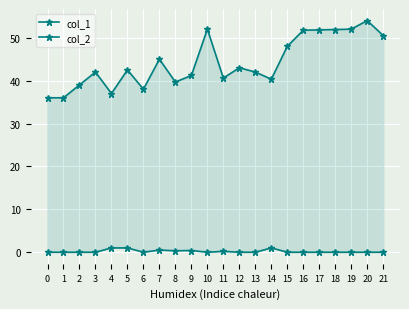

What is the maximum value for col_1?

54.0